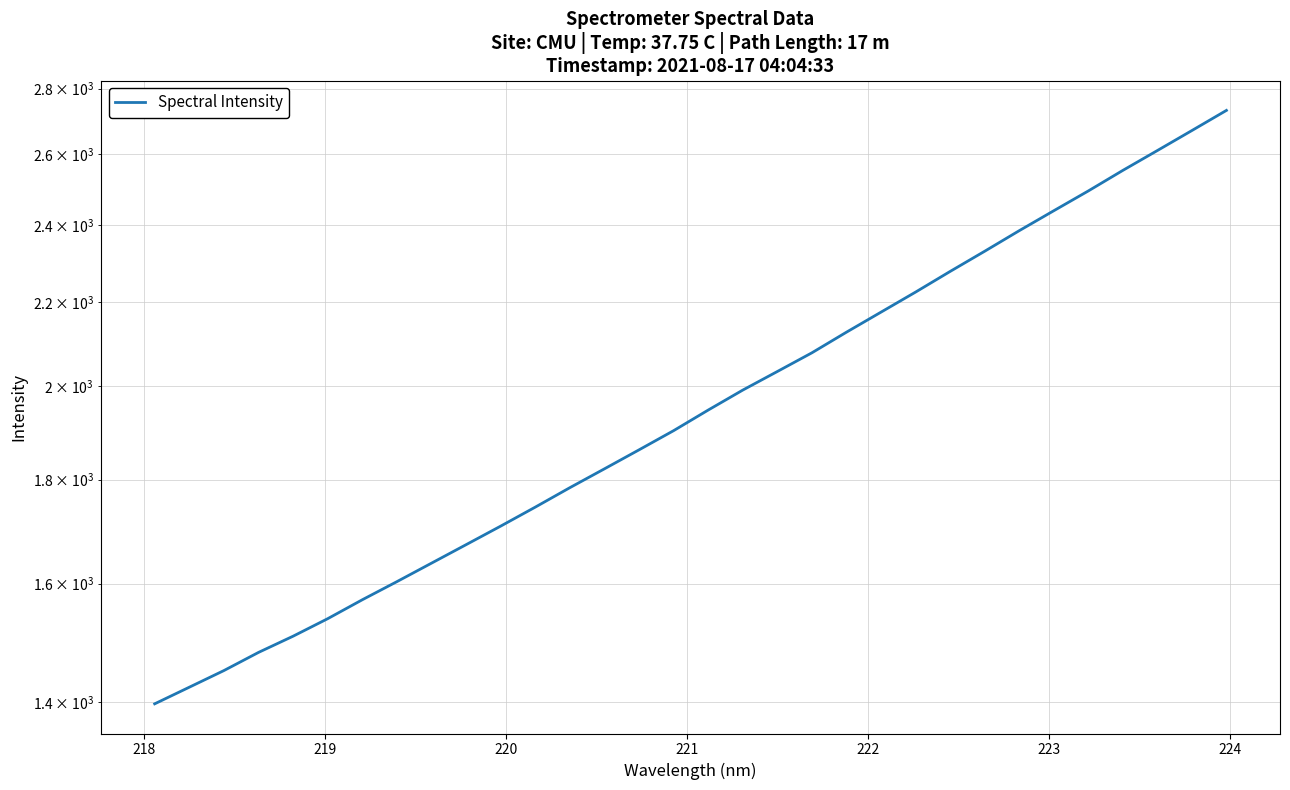

Reading left to right, what are all the values shown in this chart?

1396.9	1423.4	1450.4	1480.5	1507.9	1538.0	1571.3	1603.8	1637.7	1672.3	1707.7	1744.8	1783.6	1822.0	1861.5	1902.3	1947.1	1991.6	2033.8	2077.3	2126.3	2175.0	2224.9	2277.4	2330.0	2384.8	2439.2	2494.4	2553.0	2611.0	2670.7	2732.2